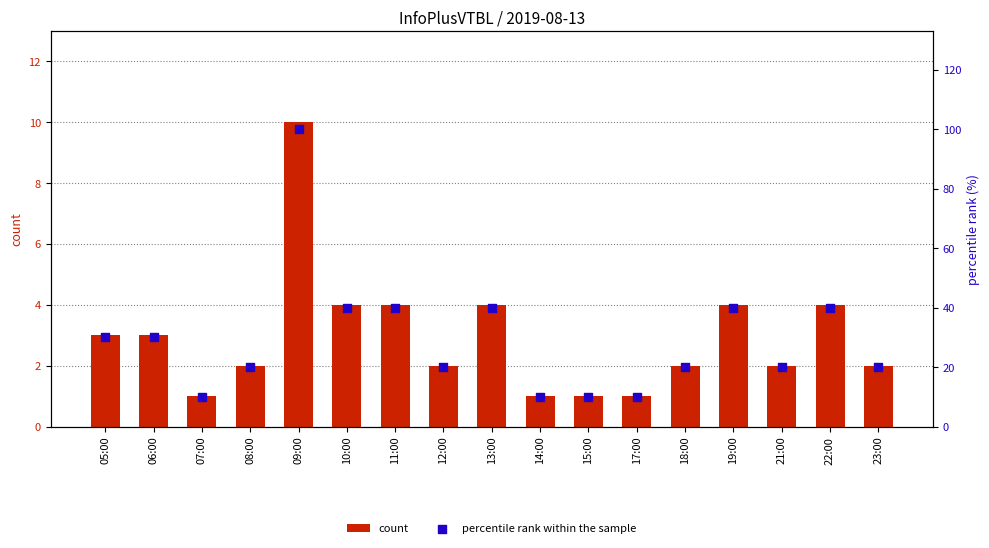

At which category is the sum across all series the highest?

09:00